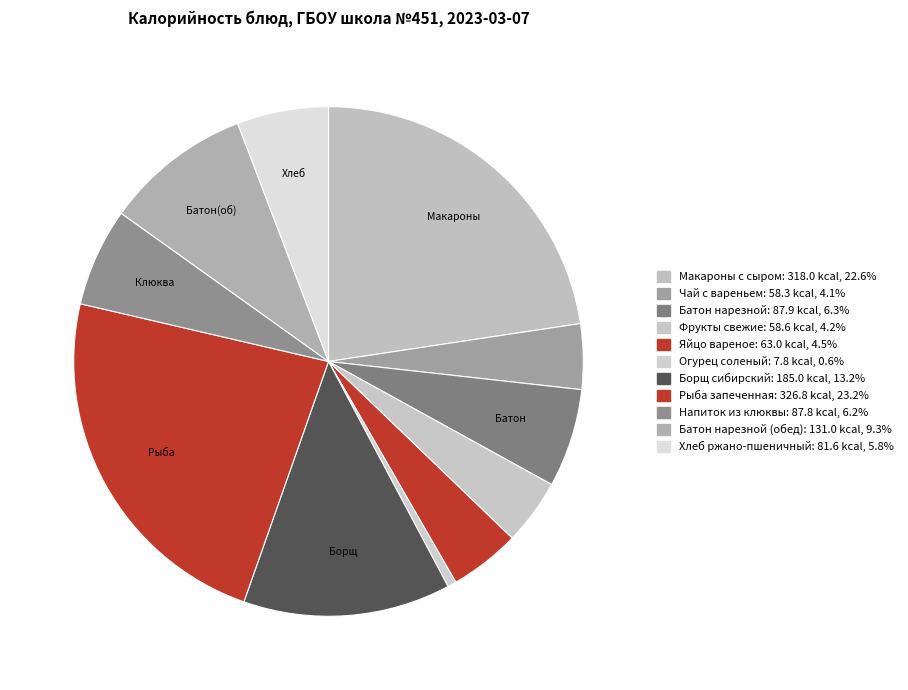

Count the number of slices in the pie.

11